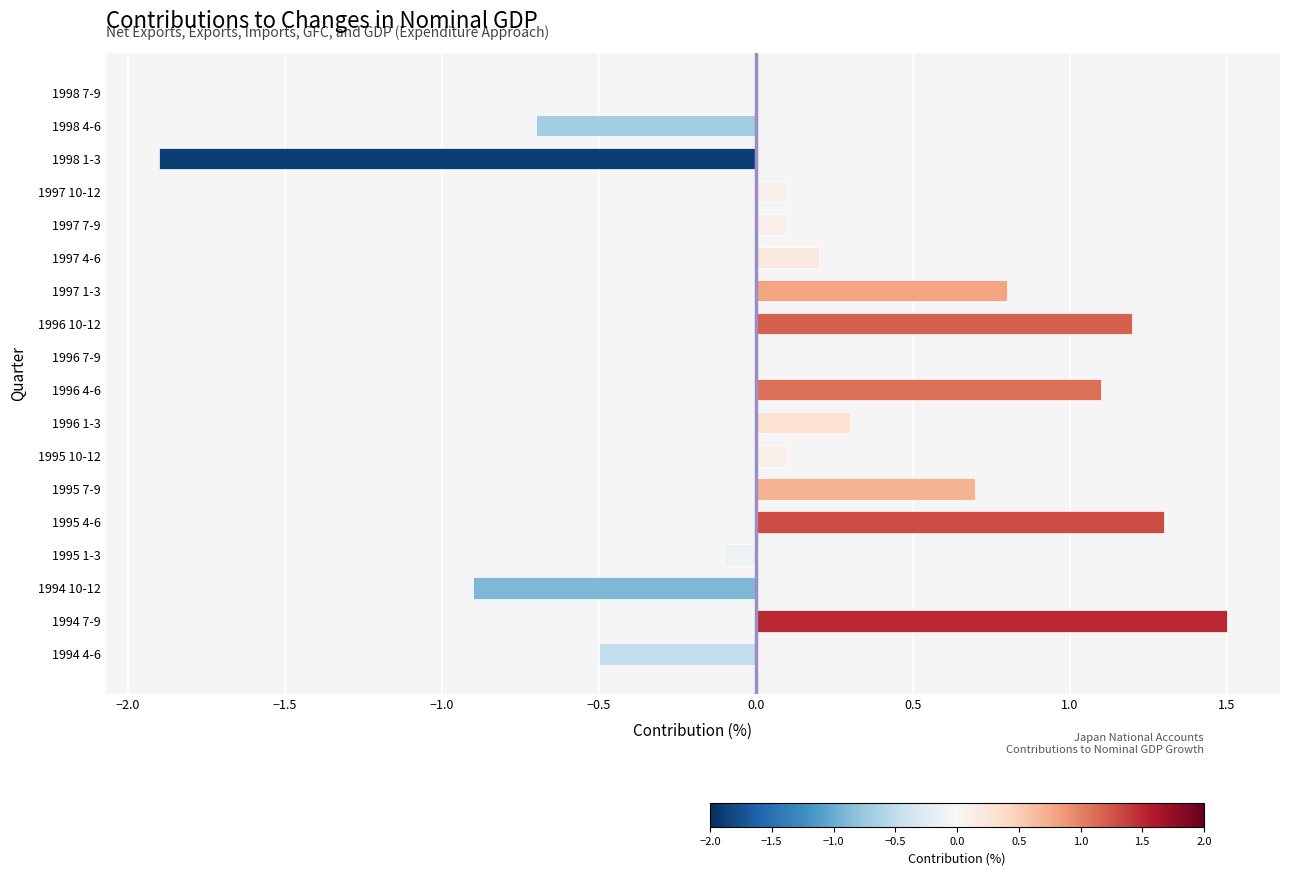

Is it true that the value at 1996 1-3 is 0.3?

True